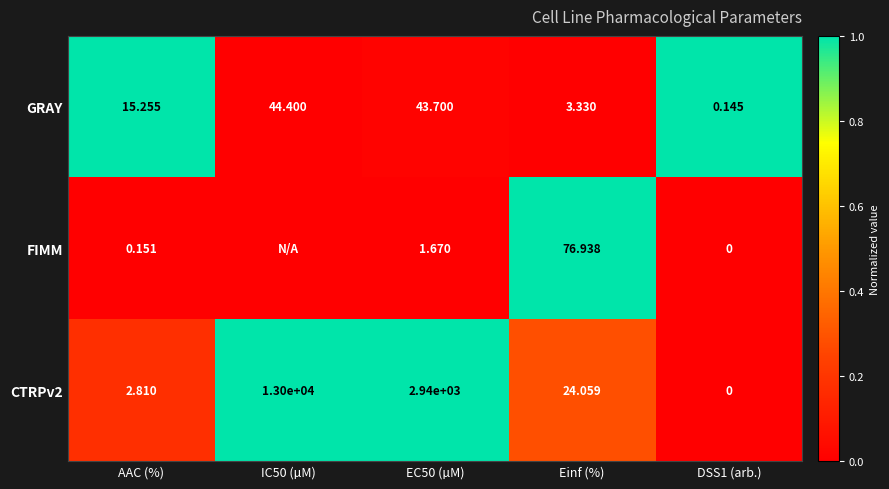

Where does the GRAY series first go above 15?

AAC (%)